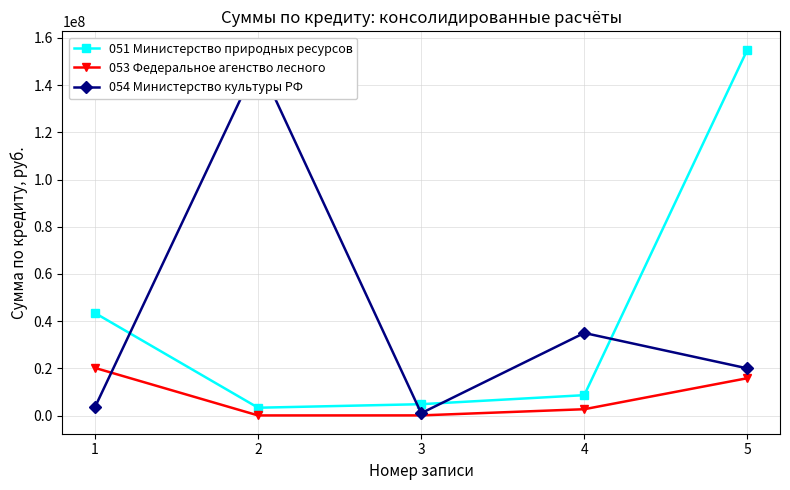

What is the difference between the second highest and minimum values in the 053 Федеральное агенство лесного series?

15781499.3